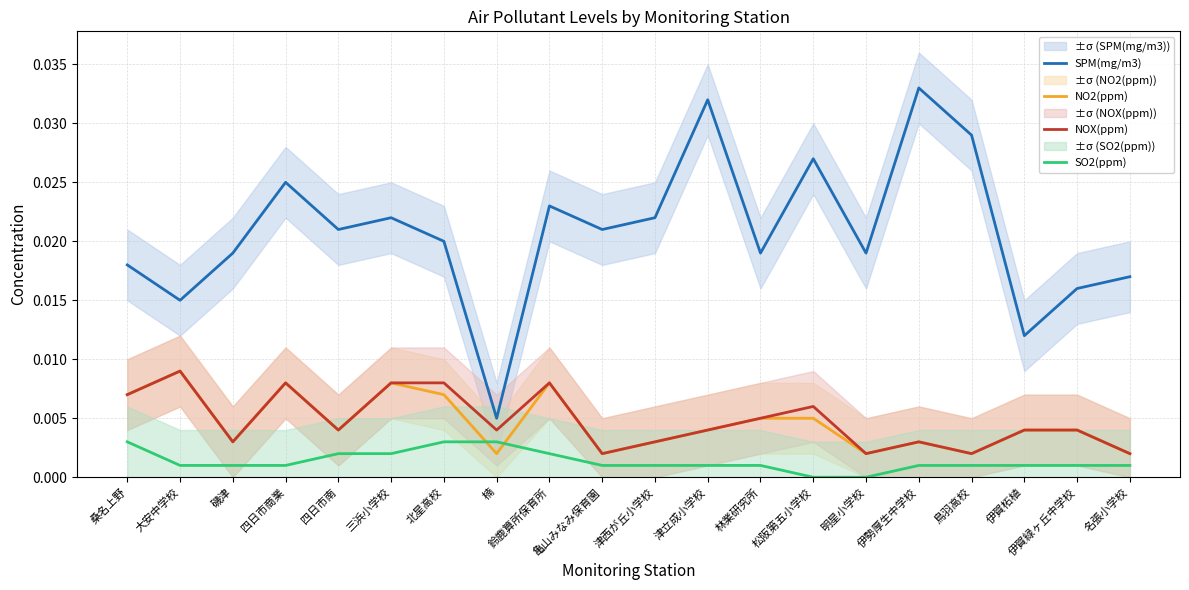

True or false: NO2(ppm) and SO2(ppm) intersect in this chart.

True